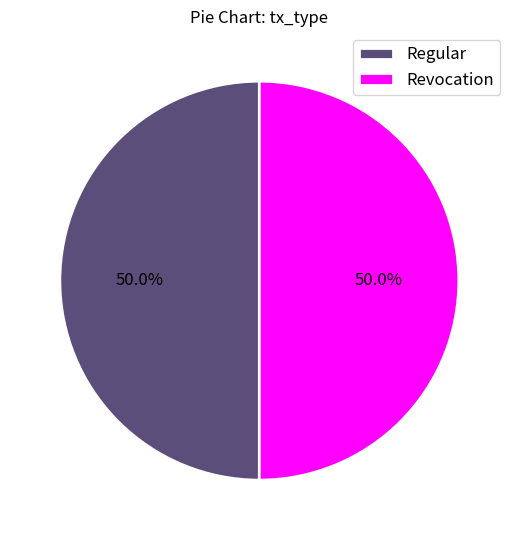

How many segments does this pie chart have?

2